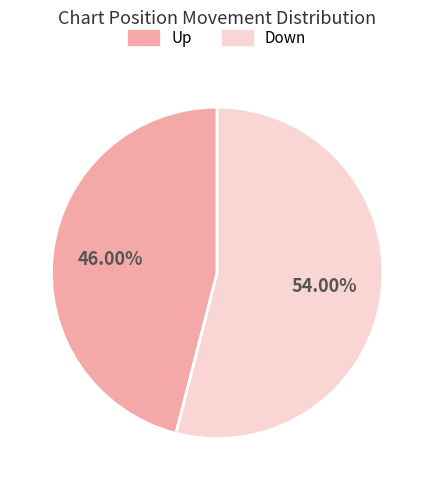

Does any single category account for the majority?

Yes